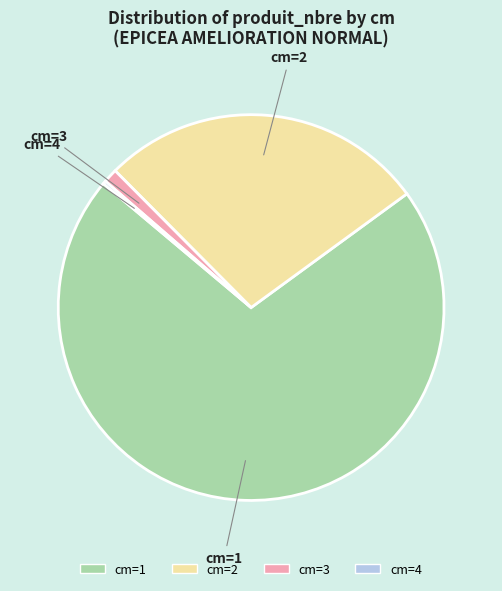

Approximately how many times larger is the value at cm=2 compared to cm=3?

23.2